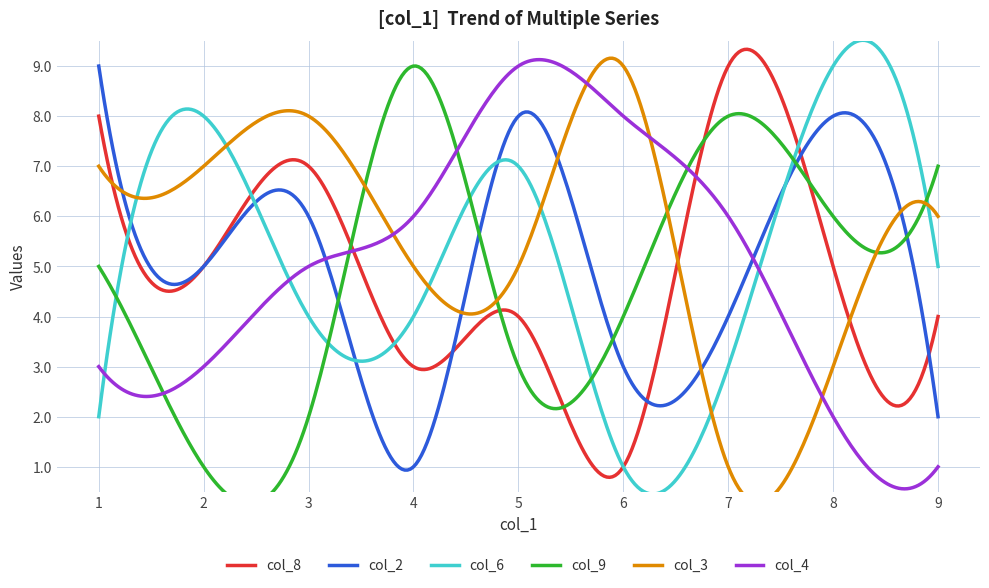

True or false: col_2 has more than 2 interior local peaks.

True